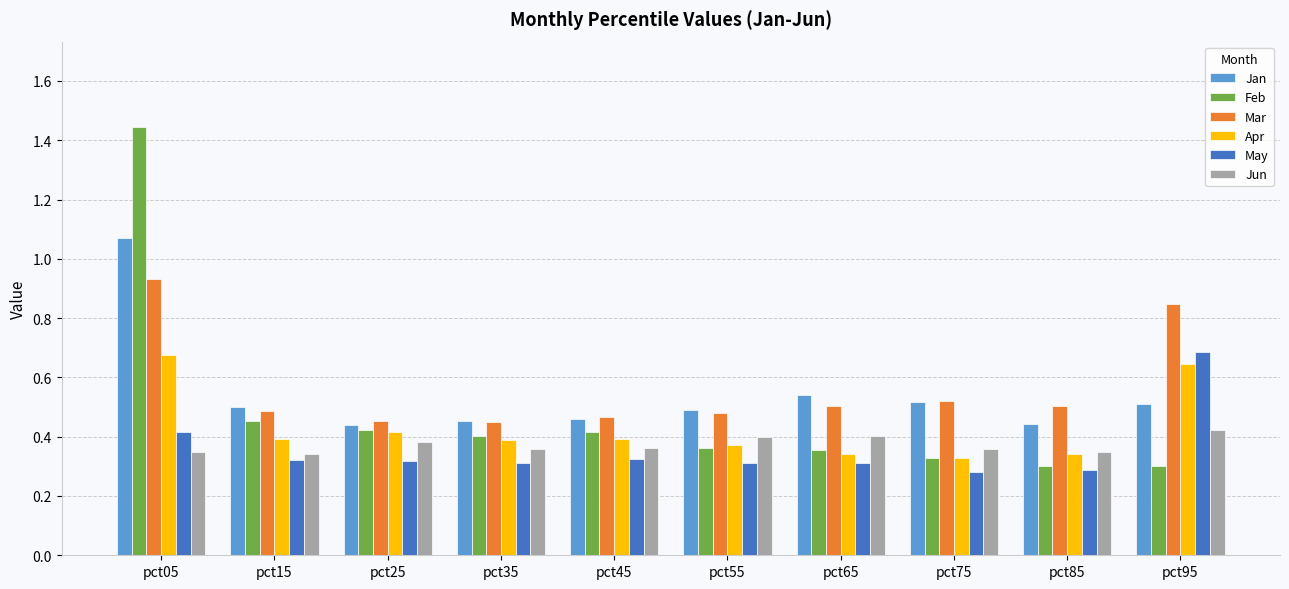

Count the Feb values in the range 0 to 1.

9